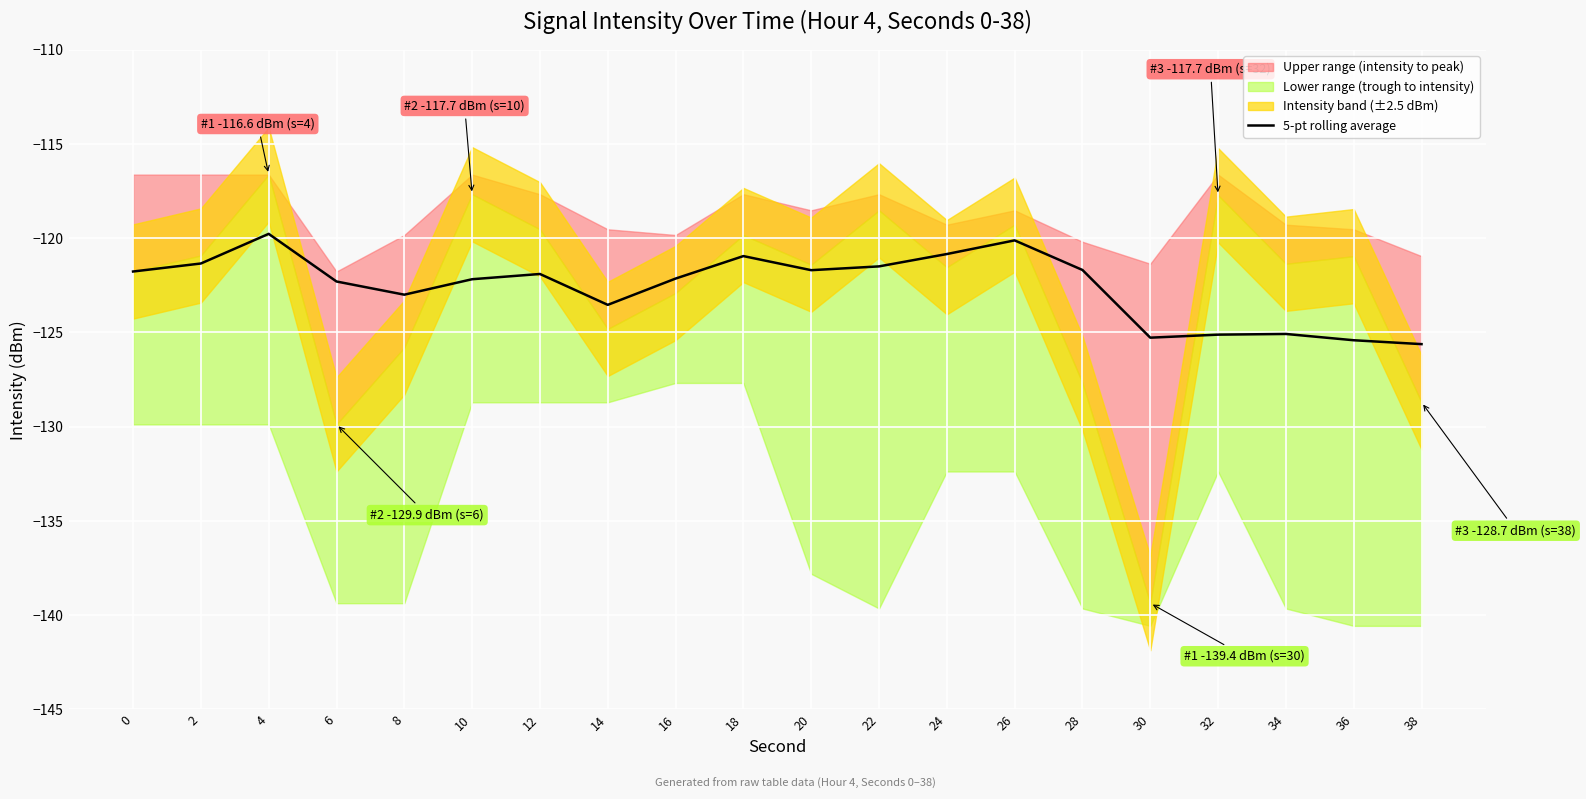

Reading left to right, list all the values displayed in this chart.

0=-121.8	2=-121.3	4=-119.8	6=-122.3	8=-123.0	10=-122.2	12=-121.9	14=-123.5	16=-122.1	18=-120.9	20=-121.7	22=-121.5	24=-120.8	26=-120.1	28=-121.7	30=-125.3	32=-125.1	34=-125.1	36=-125.4	38=-125.6